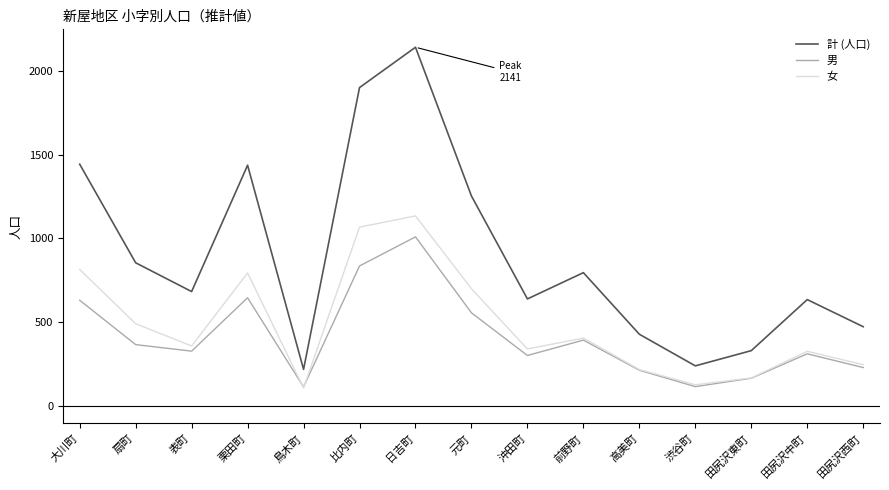

The 女 series shows 698 at 元町. True or false?

True